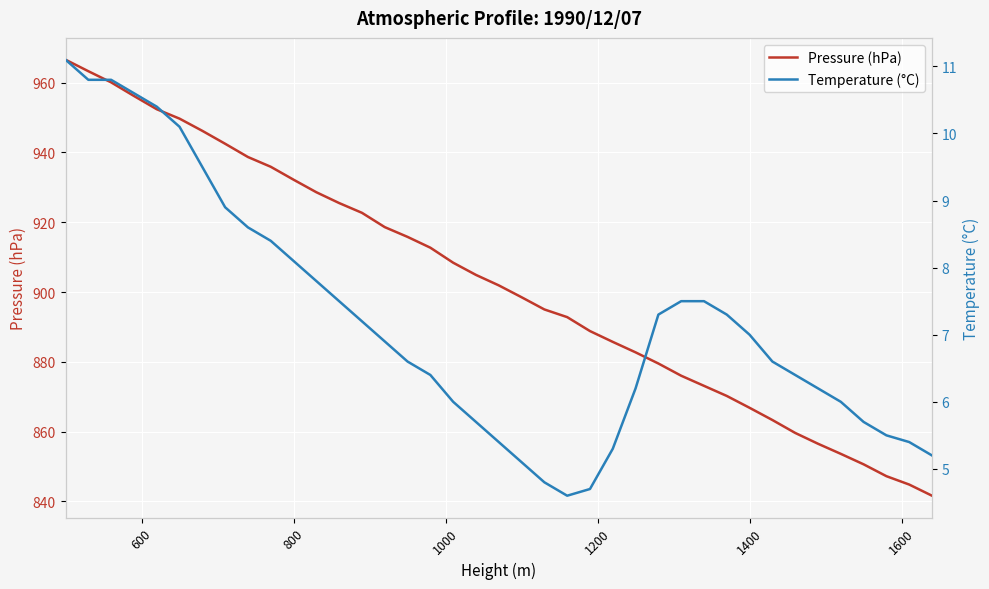

What is the value of the Pressure (hPa) point at the 6th from the left?

949.7